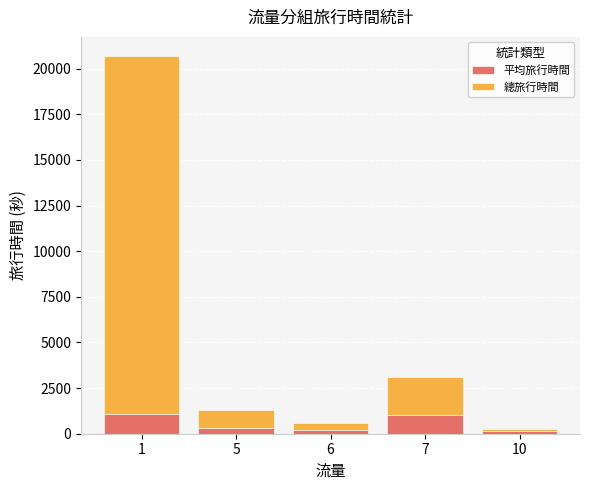

At which category is the sum across all series the highest?

1